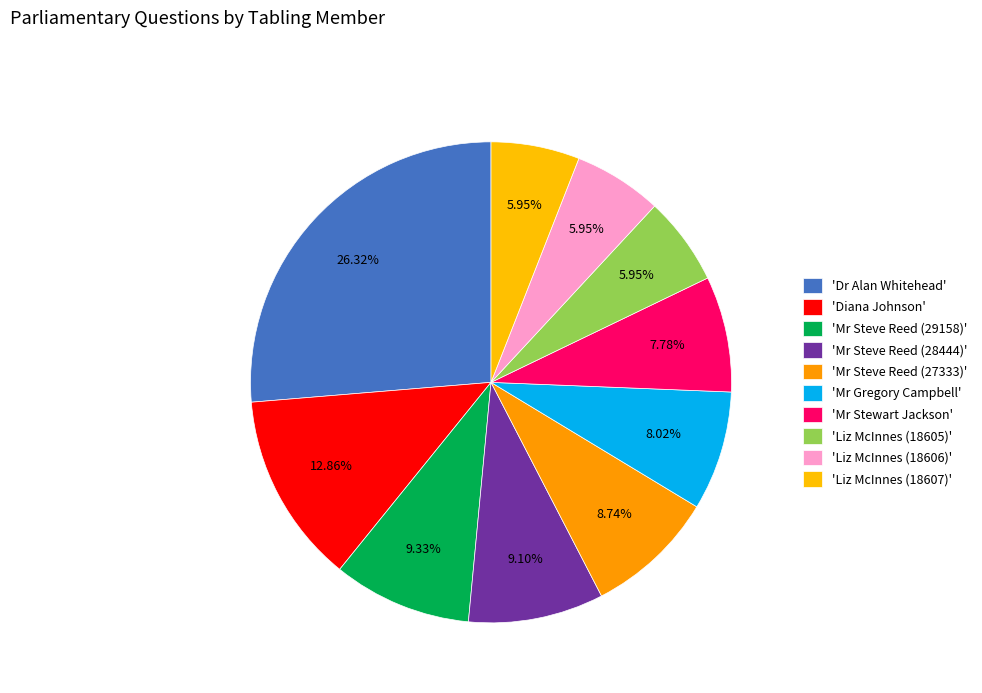

Count the number of slices in the pie.

10